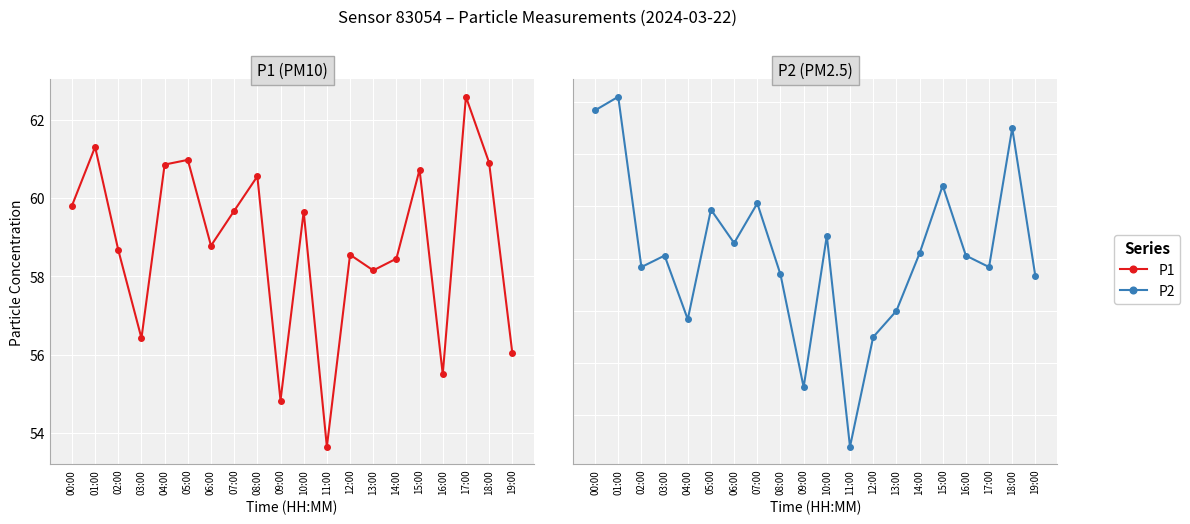

Which series has the widest spread of values?

P1